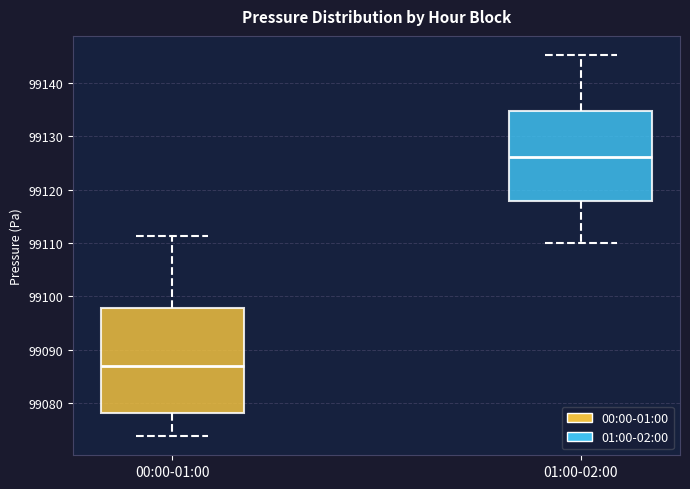

Which box is the tallest, from its lower edge to its upper edge?

00:00-01:00